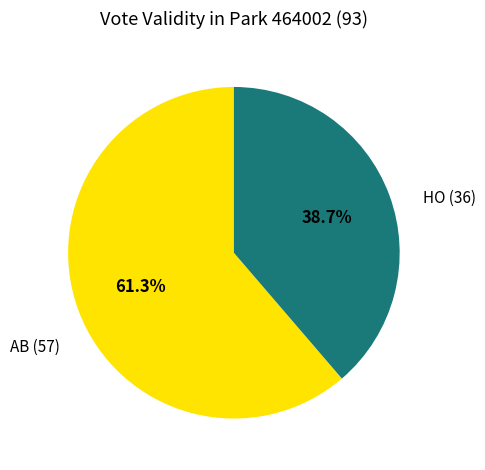

Does any single category account for the majority?

Yes